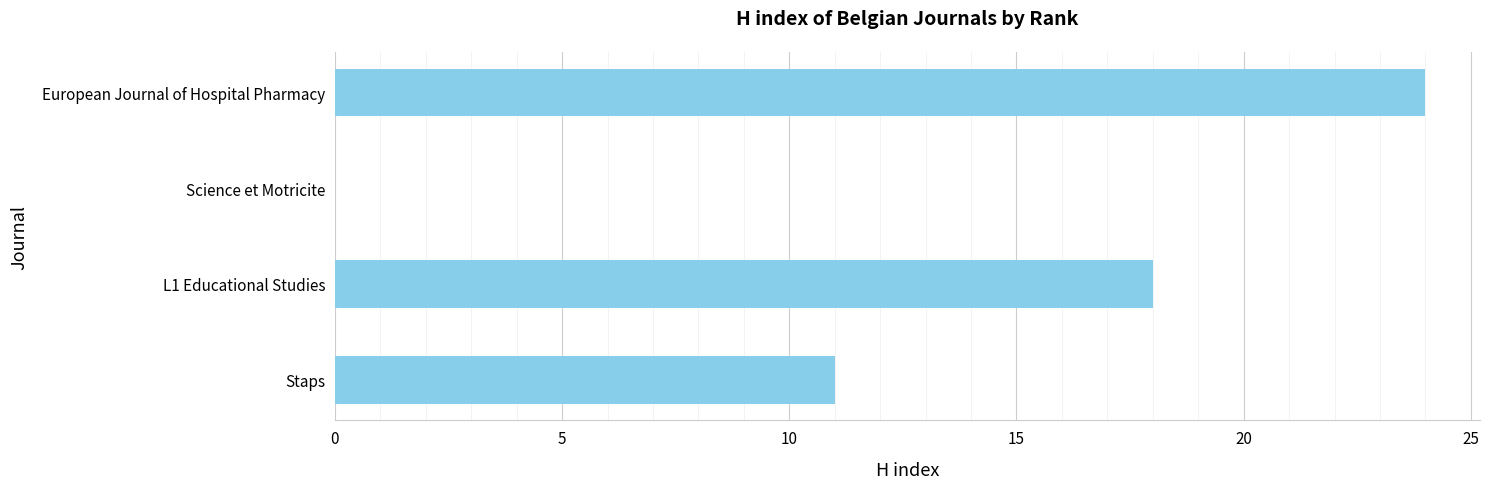

Which category has the highest value across all series?

European Journal of Hospital Pharmacy